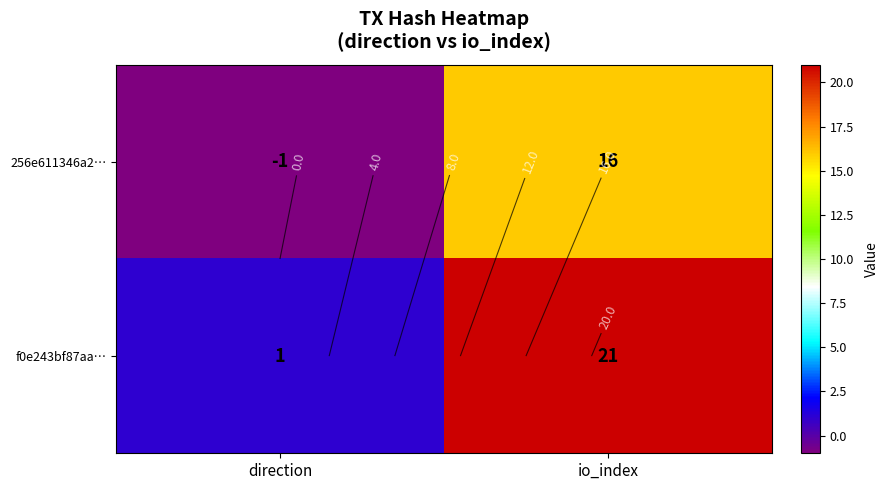

True or false: 256e611346a2… has a value of -1 at direction.

False